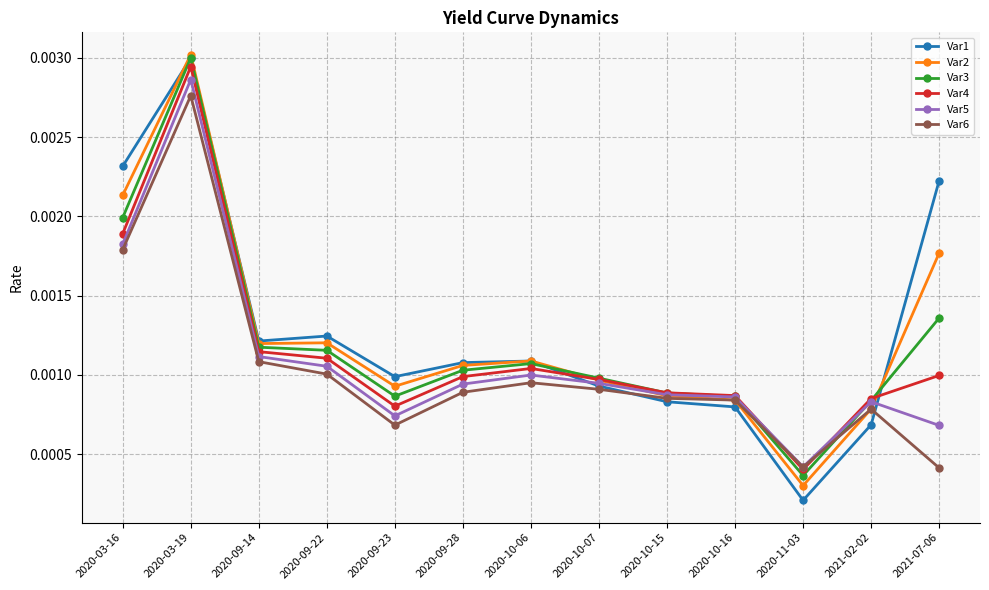

How many Var3 values are between 0 and 1?

13